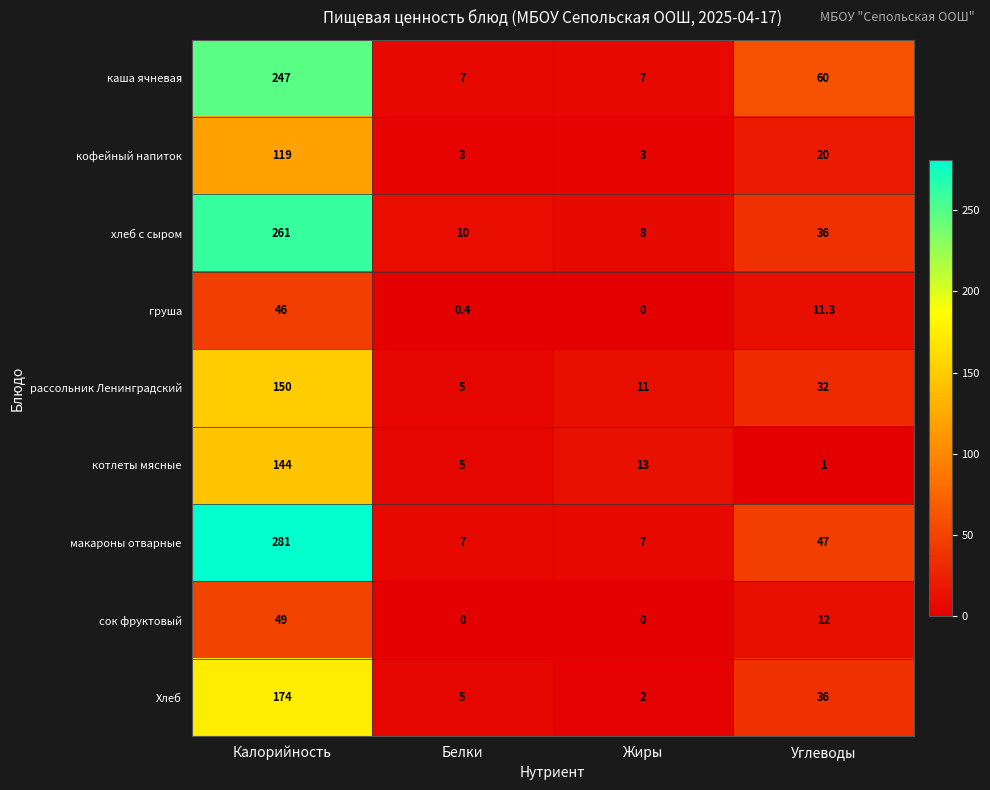

What is the total value across all series at Углеводы?

255.3